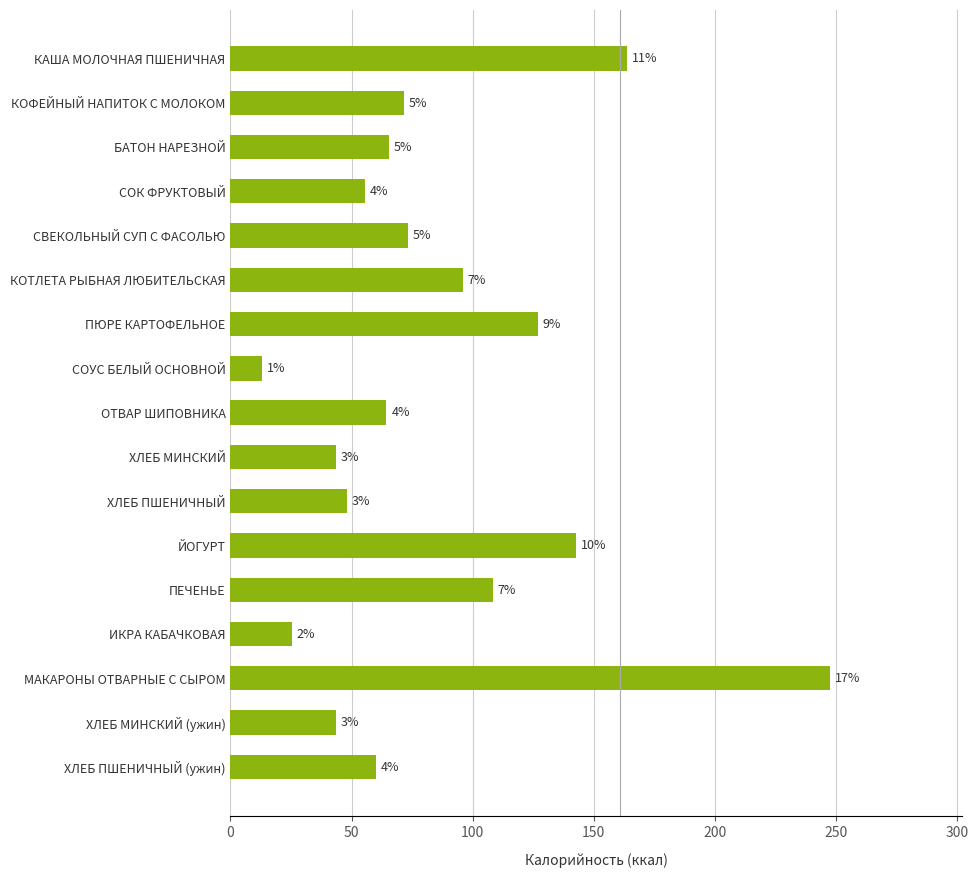

What is the difference between the second highest and second lowest values?

138.6